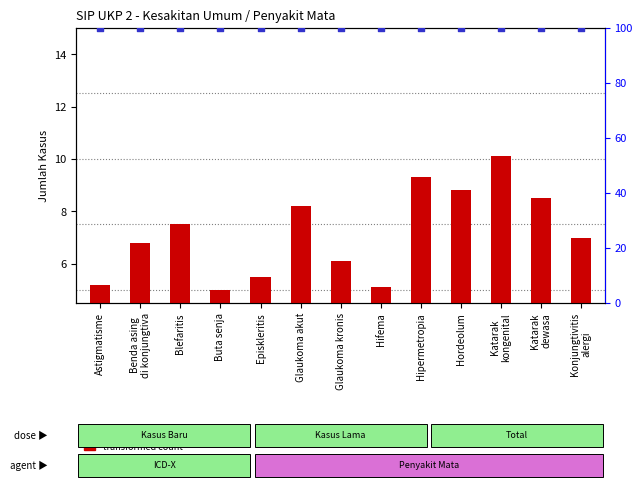

Which series reaches the minimum Y coordinate?

transformed count